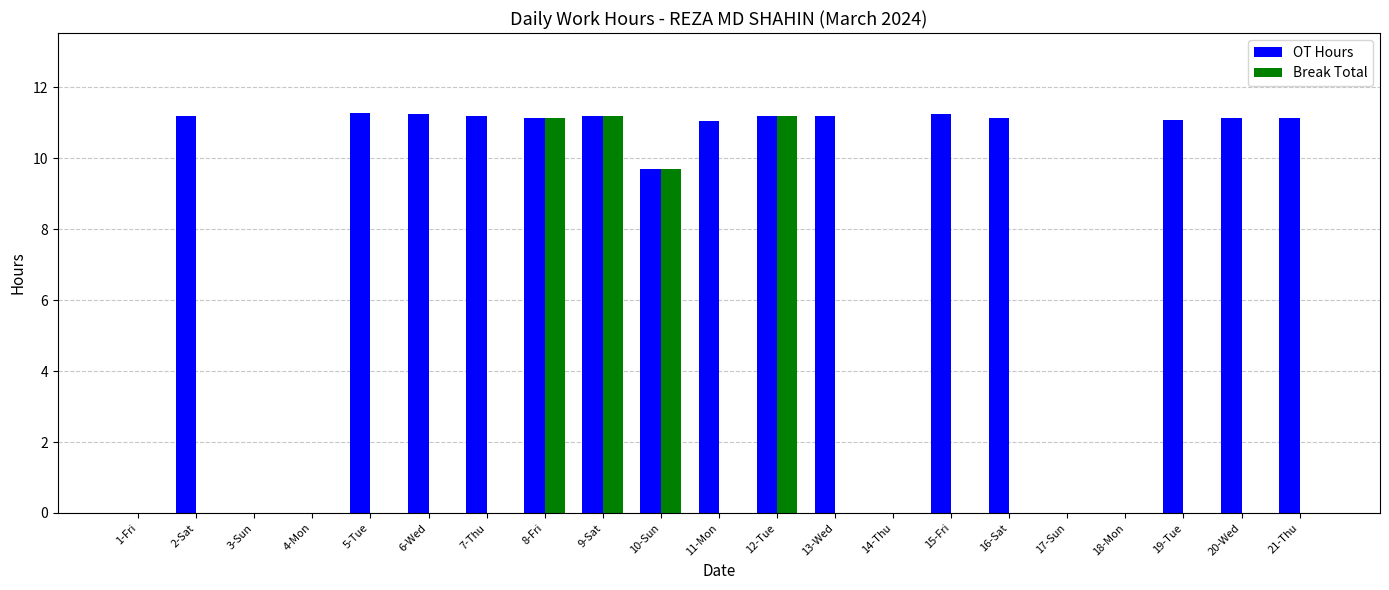

Is the value of OT Hours at 8-Fri greater than the value of Break Total at 16-Sat?

Yes